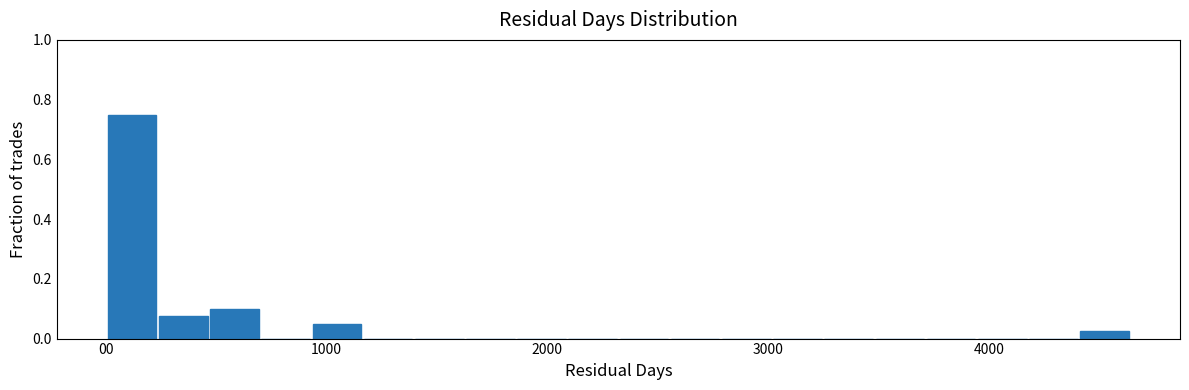

Read against the x-axis, roughly where is the centre of the tallest bar?

100